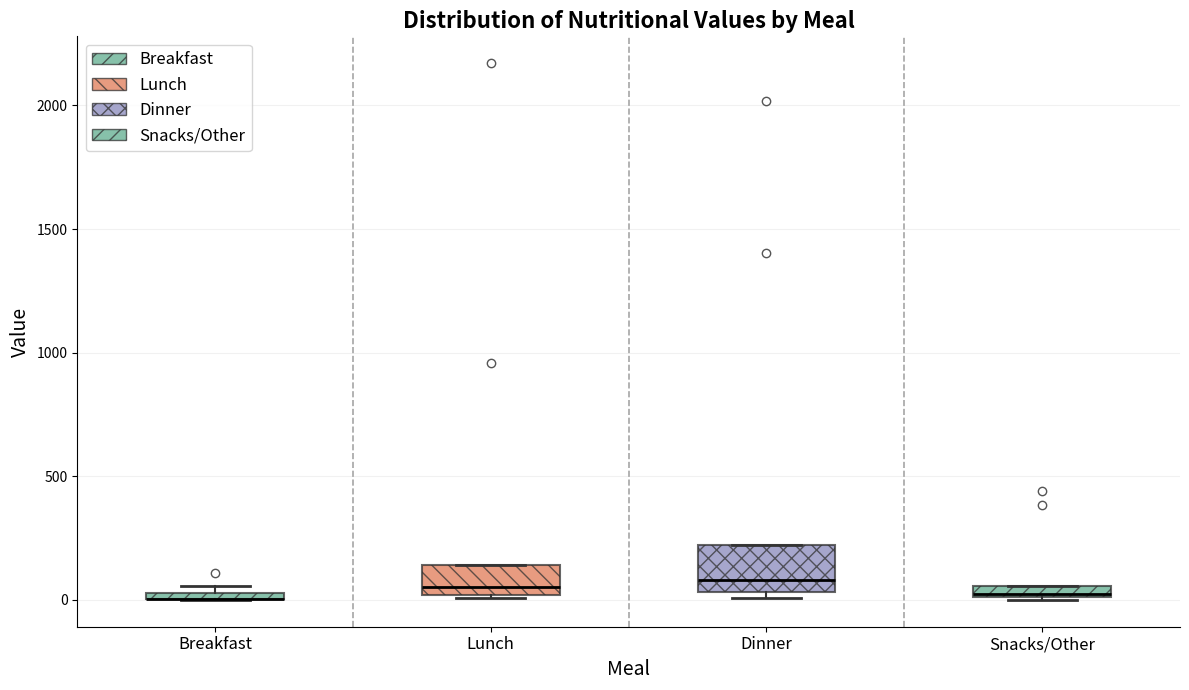

Where is the lower edge of the box for Breakfast on the y-axis? The values are not printed on the chart, so give them approximately, as read against the axis.

0